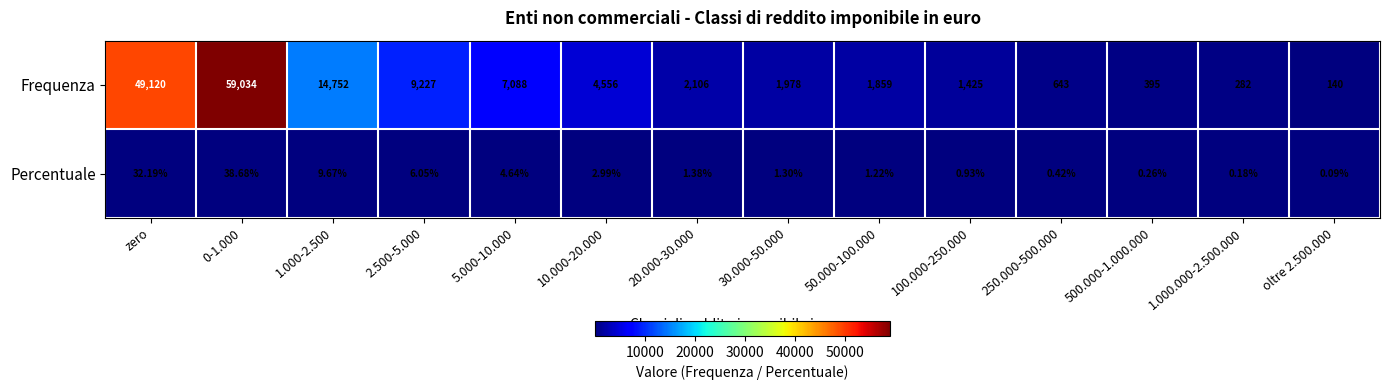

At which category is the sum across all series the highest?

0-1.000